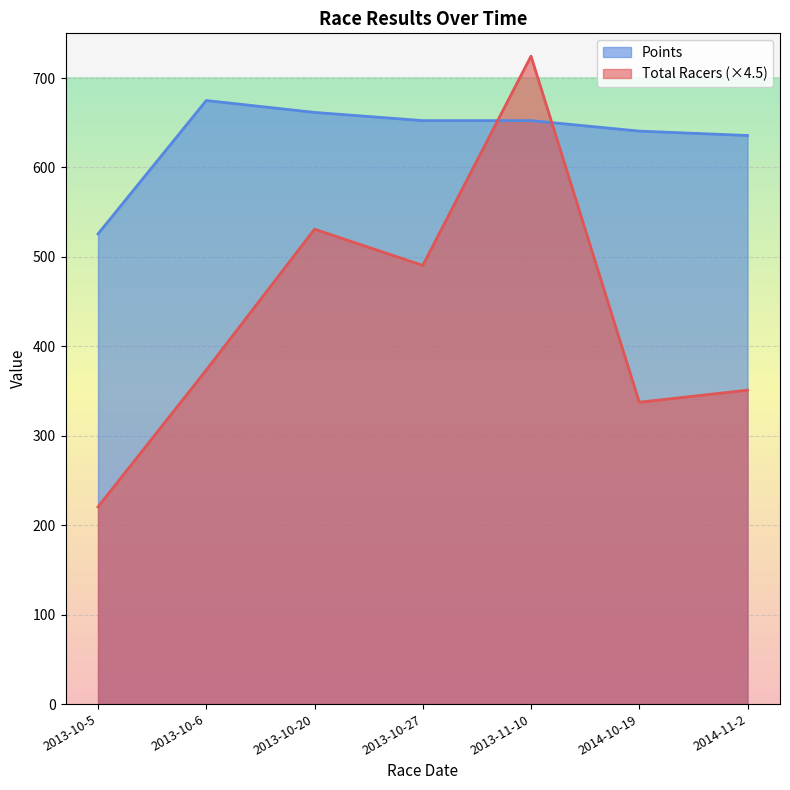

Where do Total Racers and Points first cross each other?

2013-10-27 and 2013-11-10